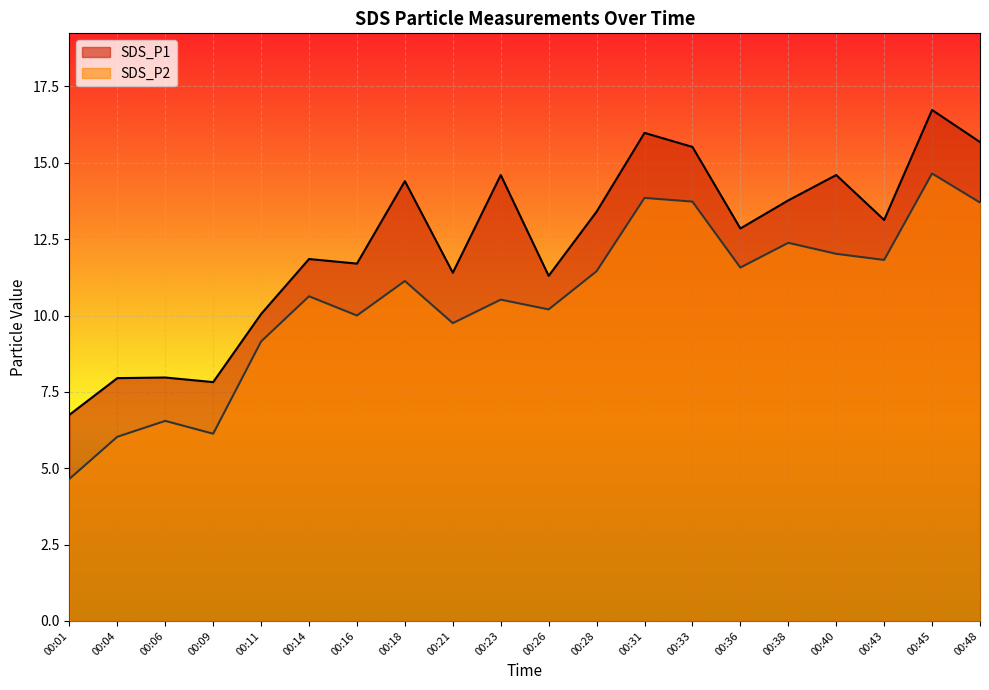

At which label does SDS_P1 first exceed 13?

00:18